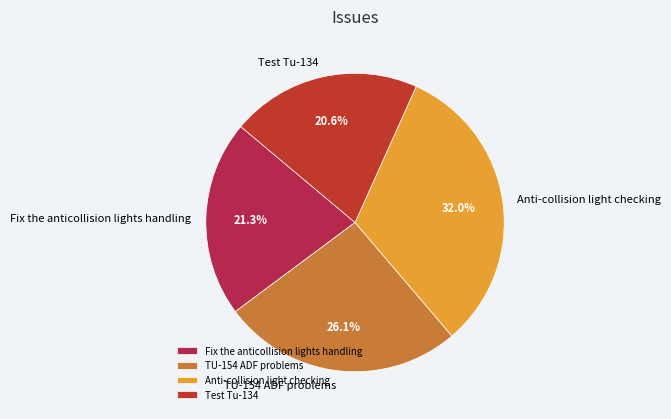

The TU-154 ADF problems slice represents 35% of the pie. True or false?

False